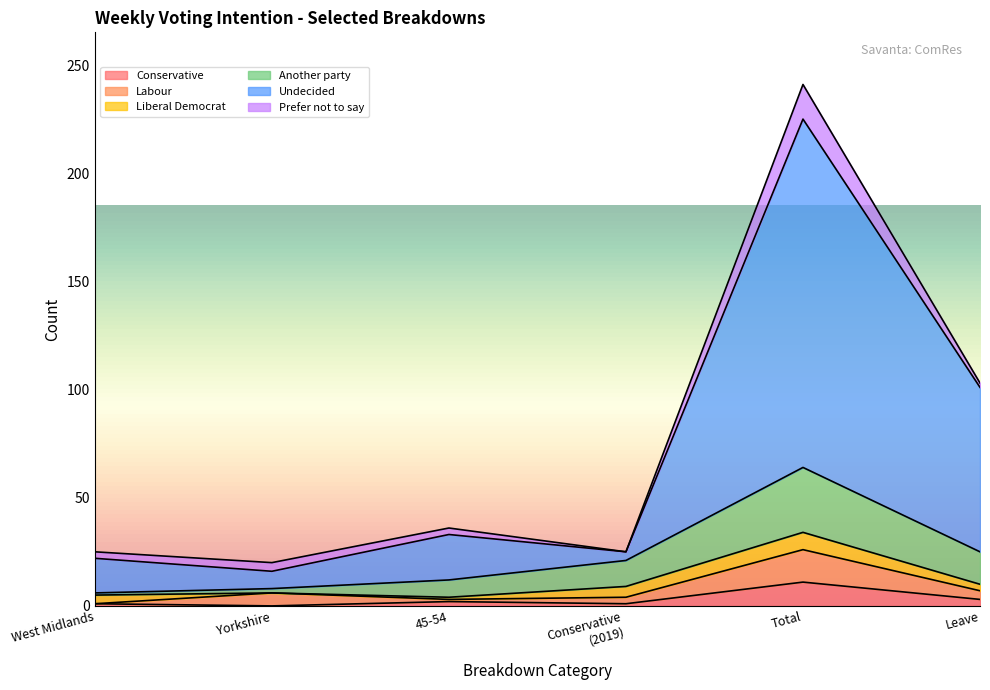

At which category is the sum across all series the highest?

Total